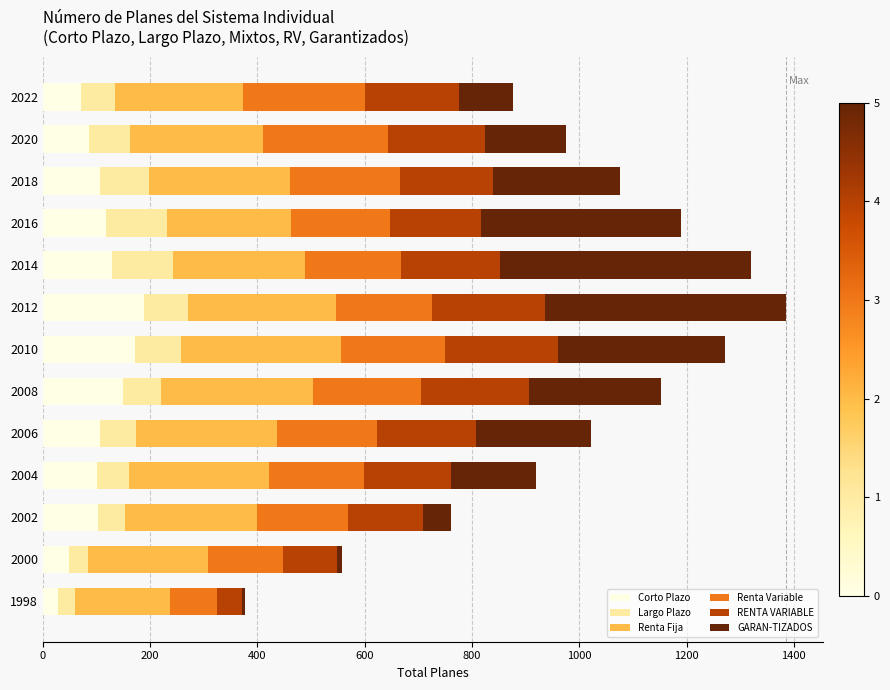

True or false: Corto Plazo has a value of 28 at 1998.

True